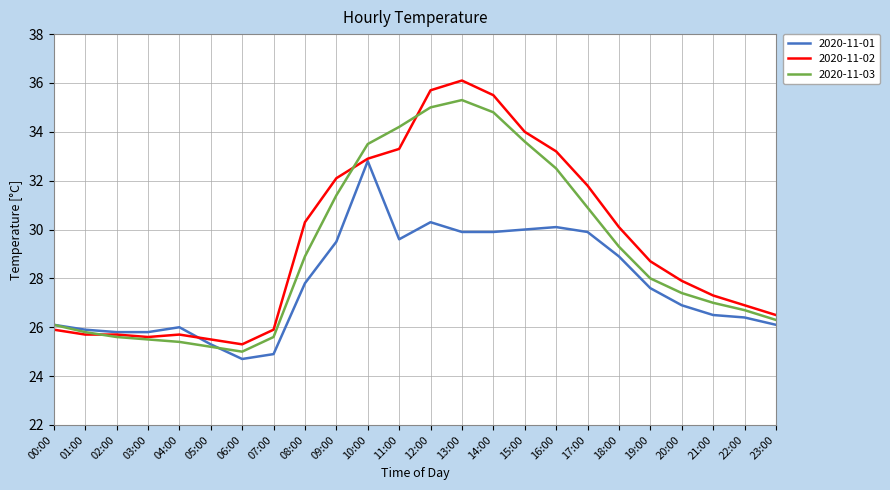

Does the chart have visible grid lines?

Yes